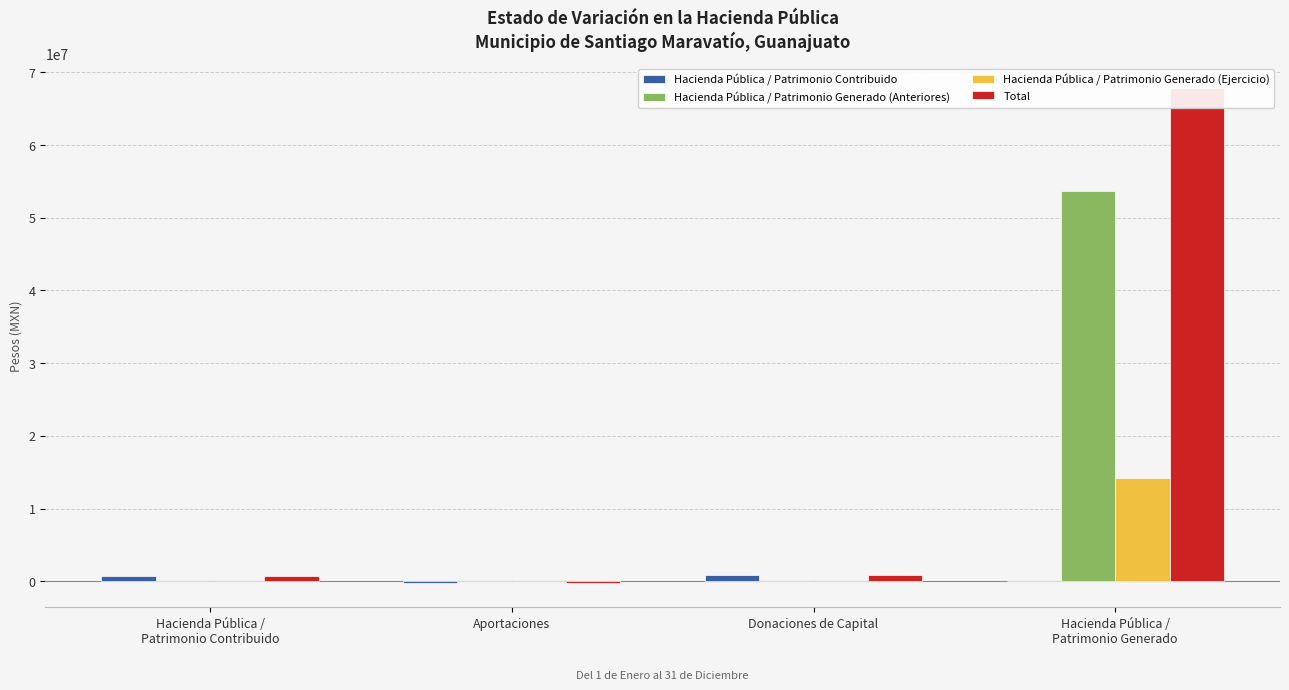

What are all the series names shown in the legend?

Hacienda Pública / Patrimonio Contribuido, Hacienda Pública / Patrimonio Generado (Anteriores), Hacienda Pública / Patrimonio Generado (Ejercicio), Total